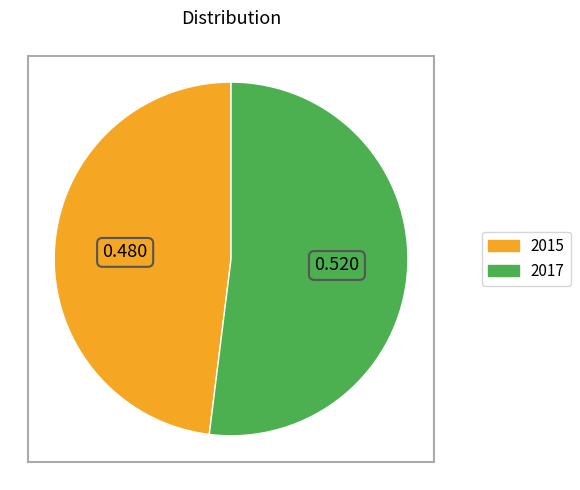

What is the majority slice?

2017